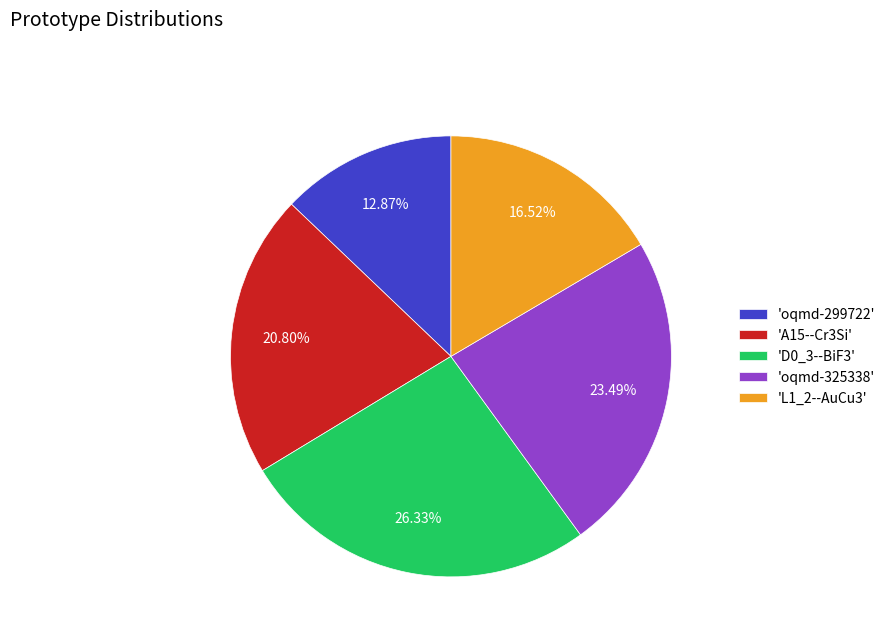

Is 'oqmd-325338' the majority of the pie?

No